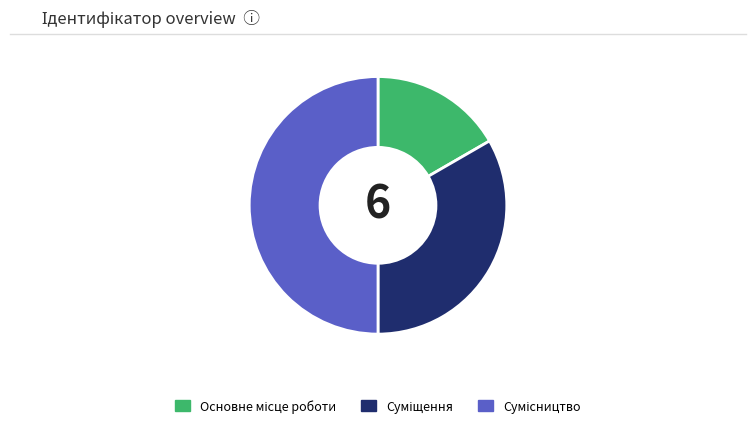

Count the number of slices in the pie.

3